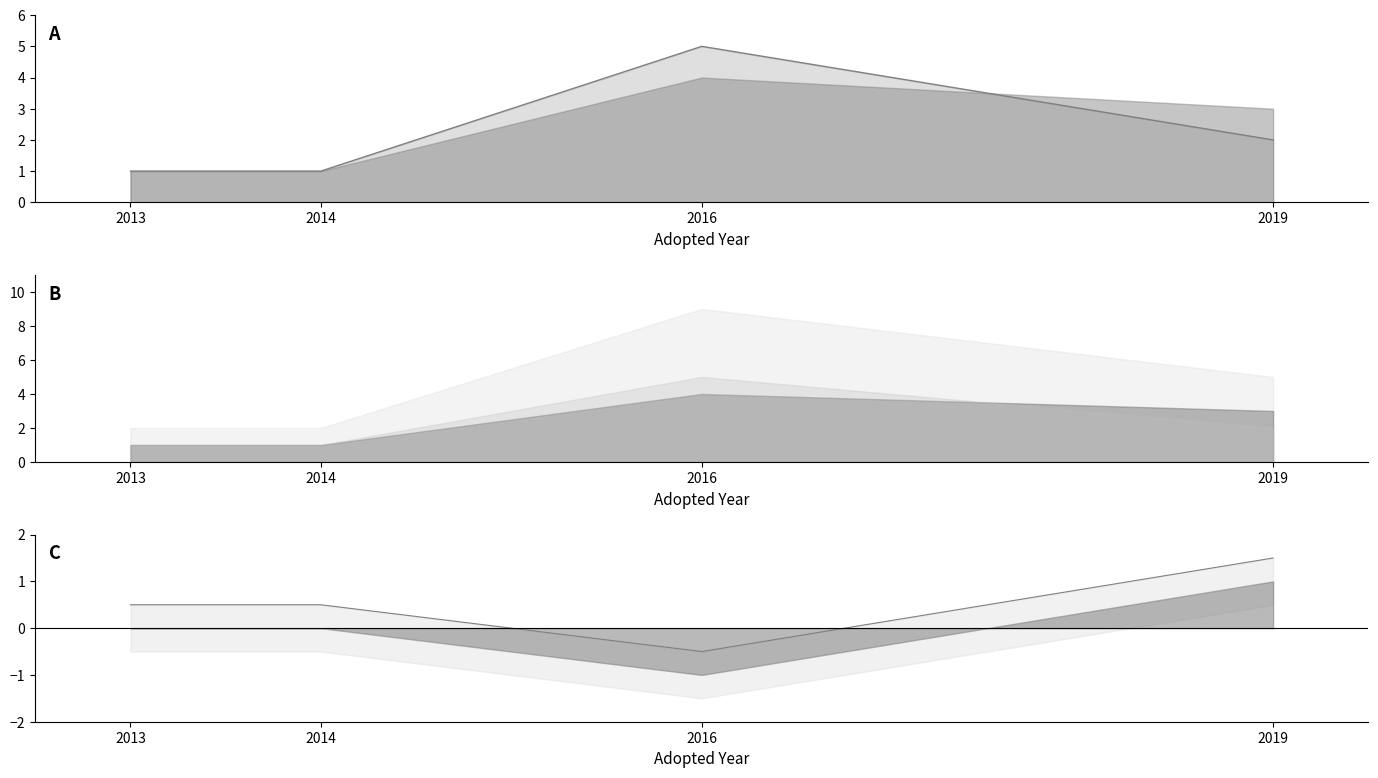

True or false: Adopted line has more than 2 interior local peaks.

False